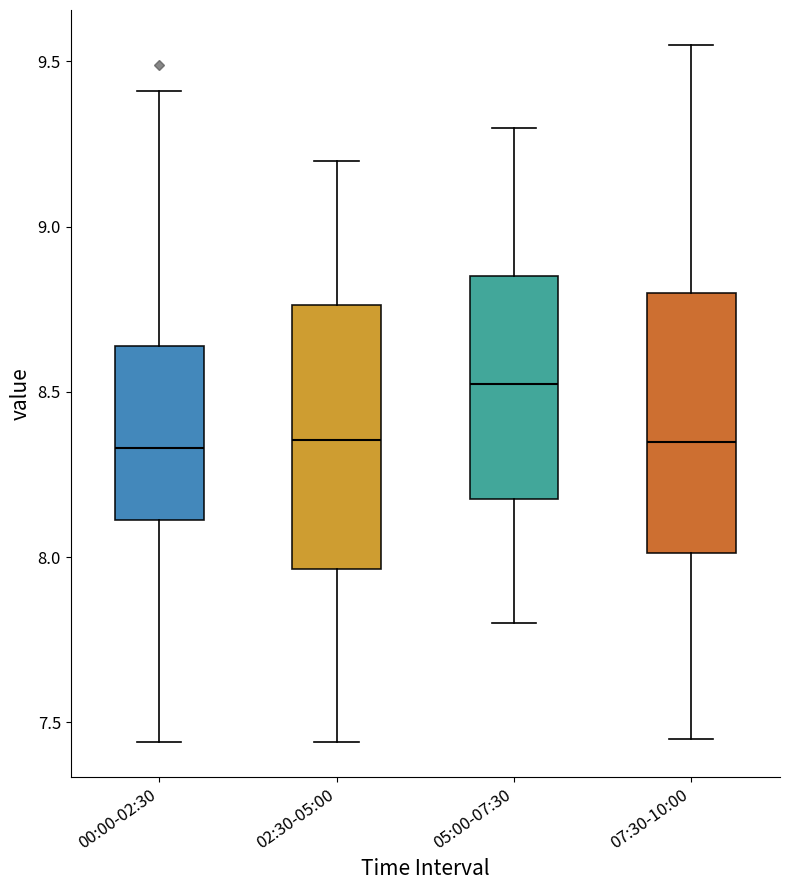

Reading left to right, read every box against the y-axis: the position of its median line, the range the box covers, and the ends of its whiskers. The values are not printed on the chart, so give them approximately, as read against the axis.

00:00-02:30: median 8.35, box 8.10 to 8.65, whiskers 7.45 to 9.40
02:30-05:00: median 8.35, box 7.95 to 8.75, whiskers 7.45 to 9.20
05:00-07:30: median 8.55, box 8.20 to 8.85, whiskers 7.80 to 9.30
07:30-10:00: median 8.35, box 8.00 to 8.80, whiskers 7.45 to 9.55